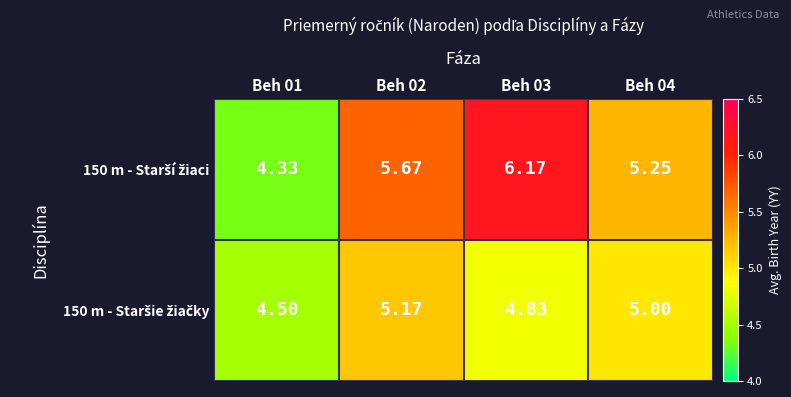

How many distinct data groups are displayed?

2